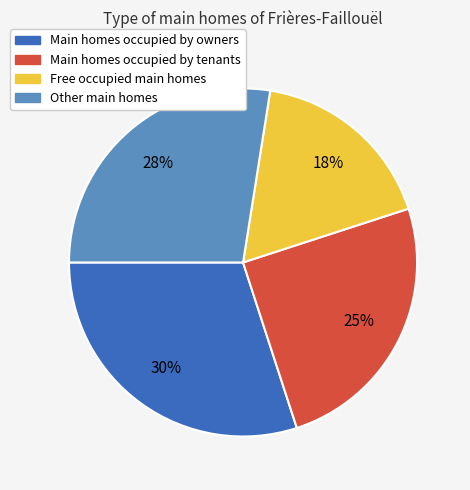

Does any single category account for the majority?

No